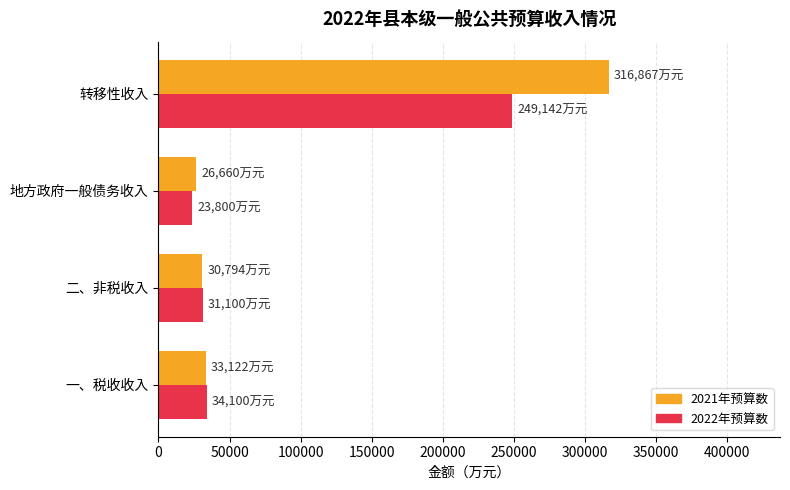

Count the number of data series in this chart.

2